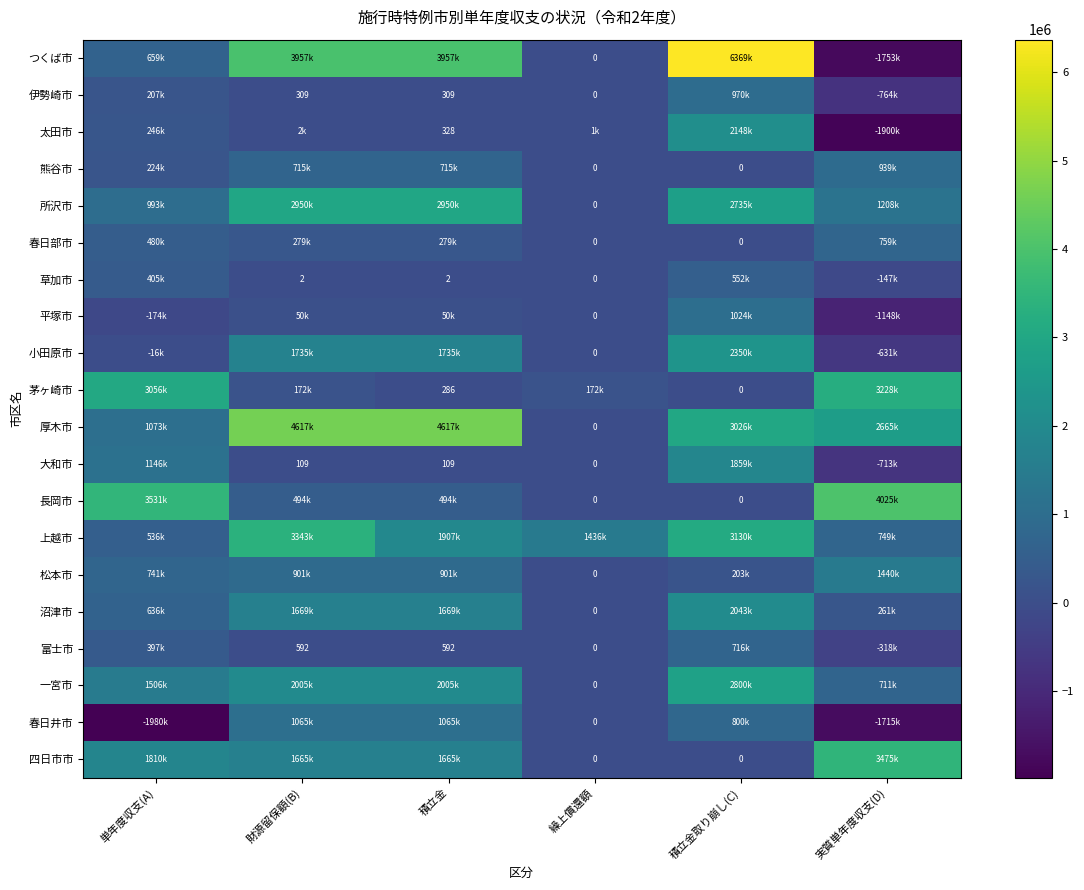

List the labels in order of つくば市 value, largest first.

積立金取り崩し(C), 財源留保額(B), 積立金, 単年度収支(A), 繰上償還額, 実質単年度収支(D)